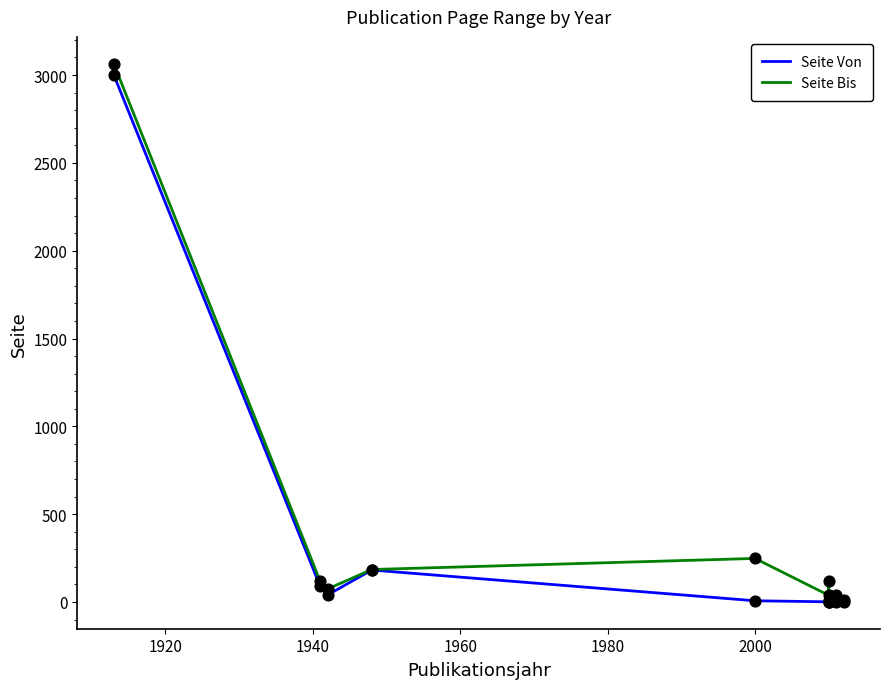

Which series reaches the maximum Y coordinate?

Seite Bis